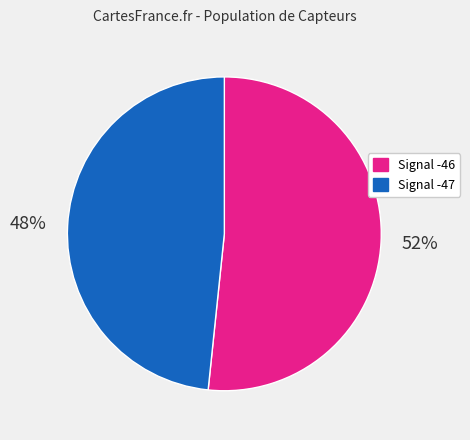

Is there a majority slice in this chart?

Yes